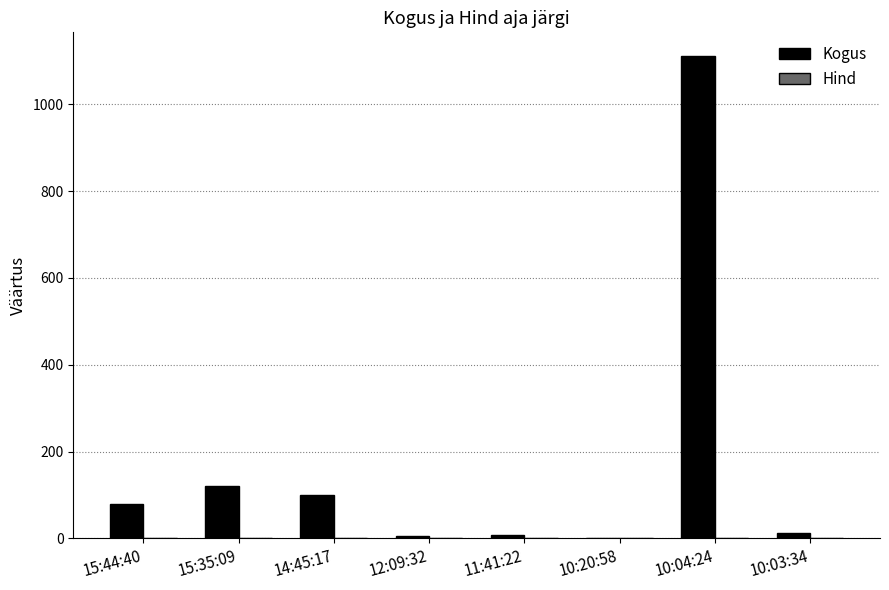

What is the maximum value shown in the chart?

1110.0